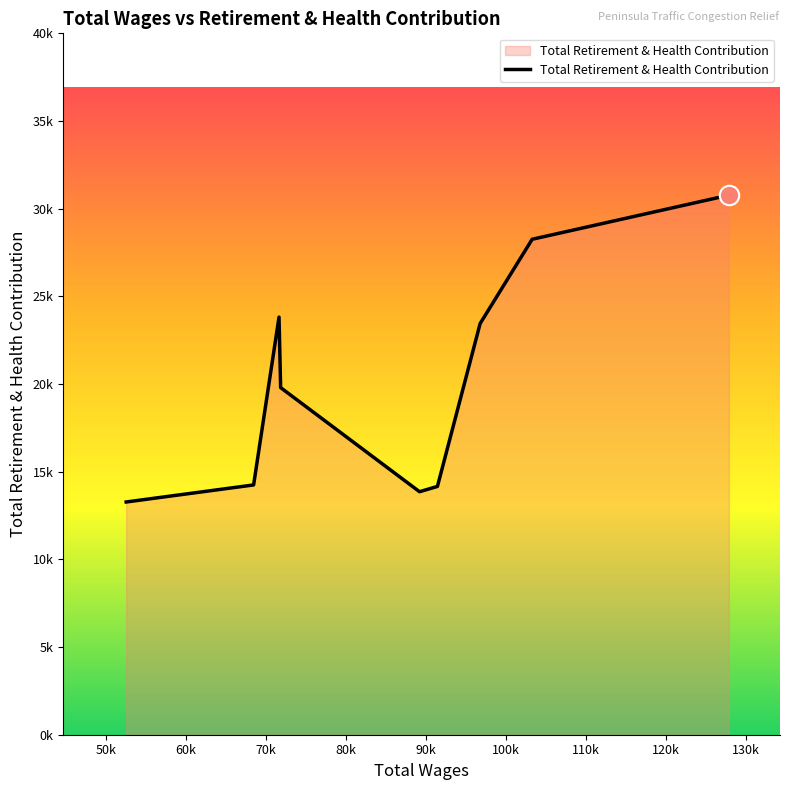

What is the average value?

20181